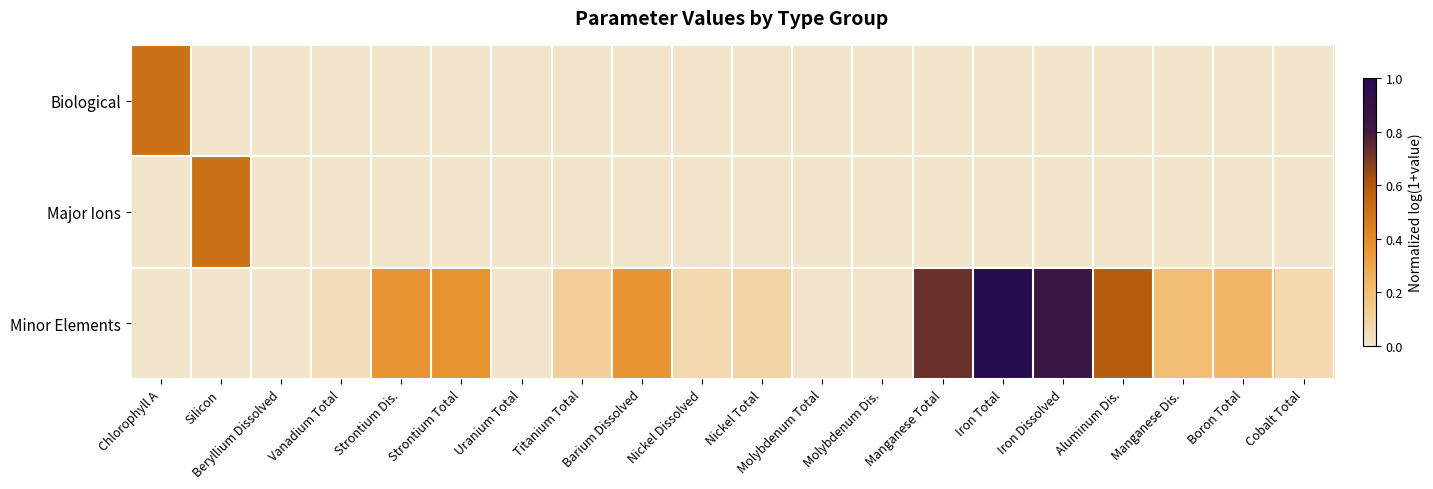

What is the maximum value shown in the chart?

1.0